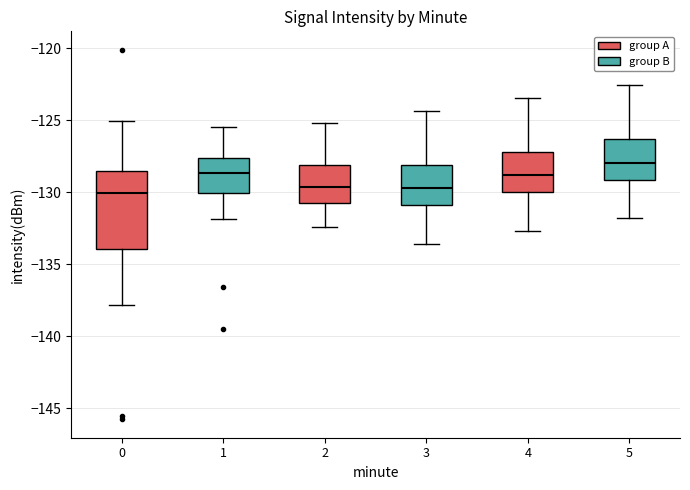

Which box is the tallest, from its lower edge to its upper edge?

0